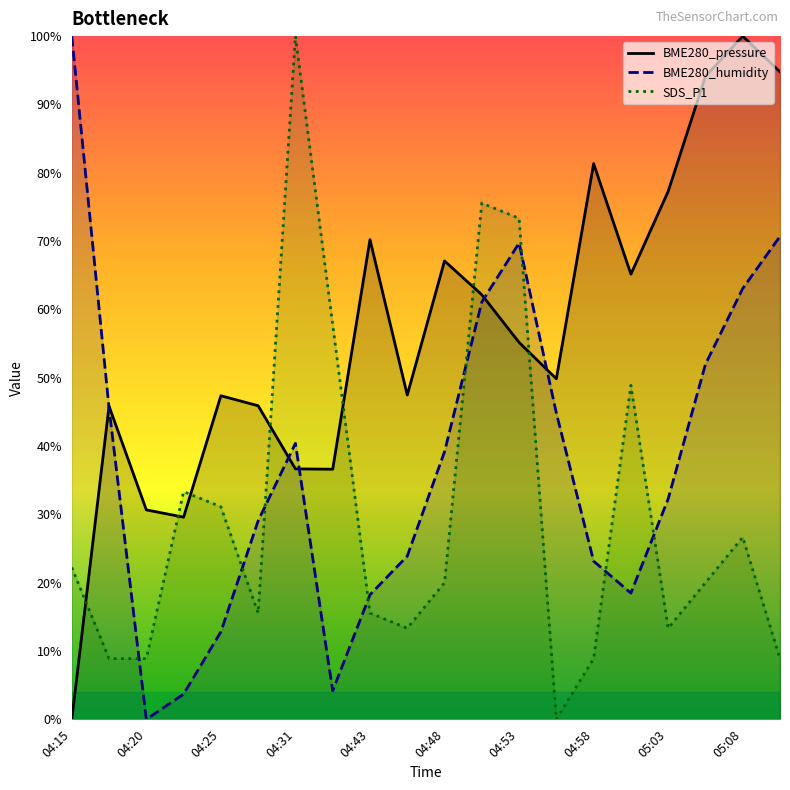

How many lines are shown in the chart?

3